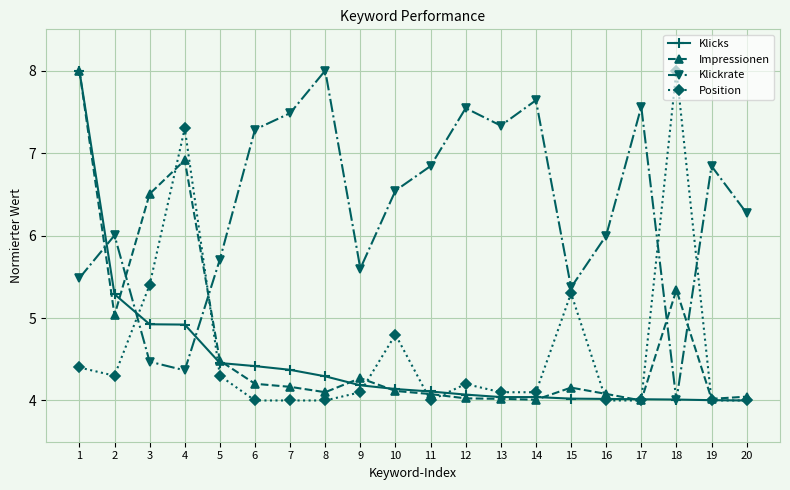

True or false: Klickrate has a value of 7.5 at 12.

True